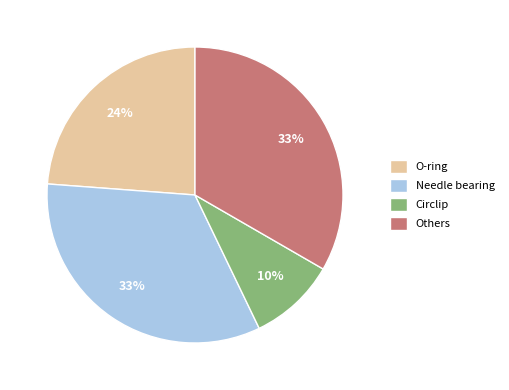

Is the sum of Circlip and Others greater than half?

No